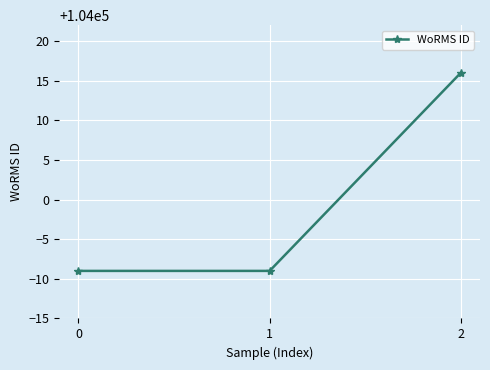

What is the value of the 3rd point from the left?

104016